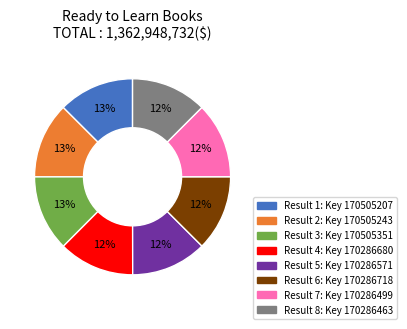

To the nearest percent, what is the average slice percentage?

12%